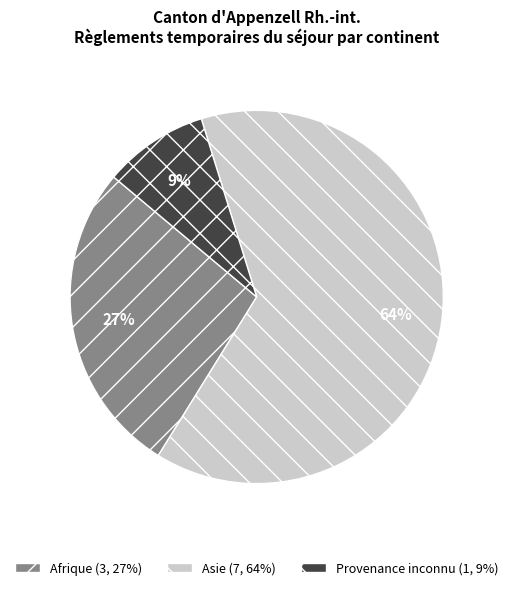

Rank the categories by value from highest to lowest.

Asie, Afrique, Provenance inconnu